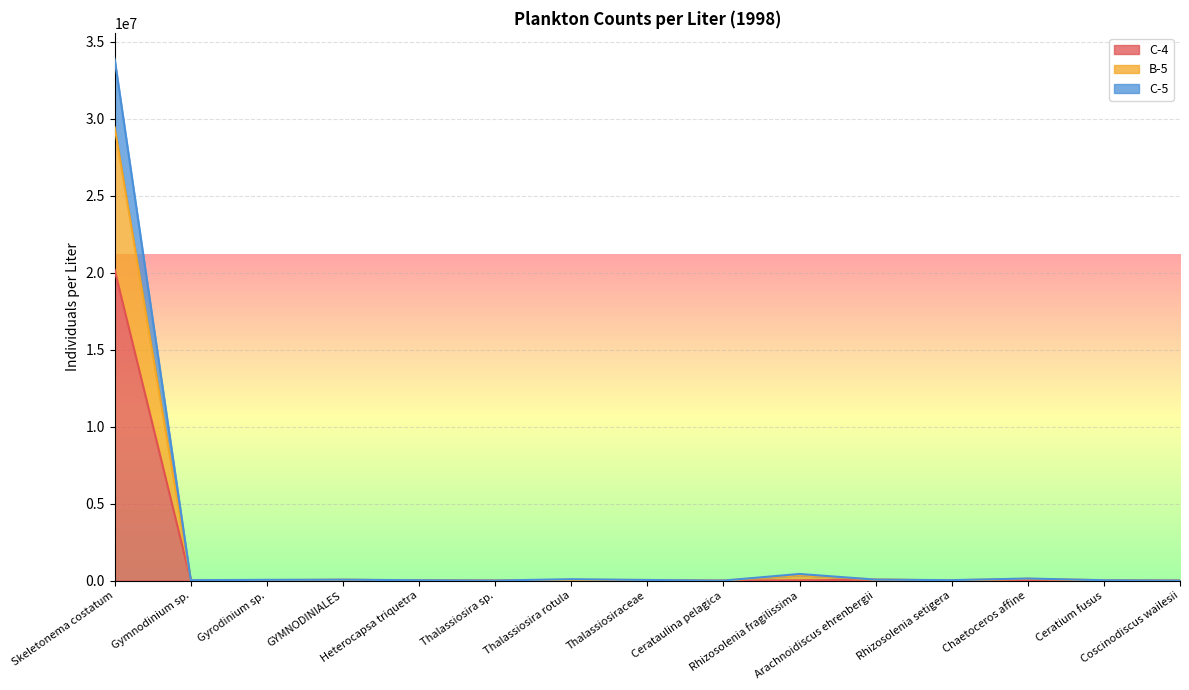

What is the label of the 14th point from the right?

Gymnodinium sp.